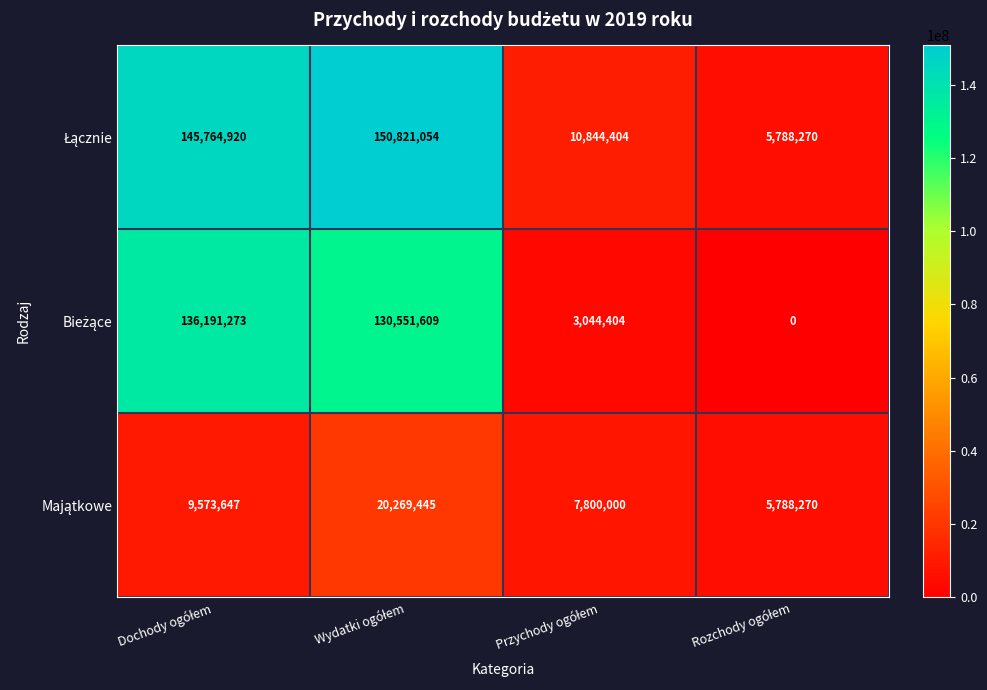

Between Rozchody ogółem and Wydatki ogółem, which is larger?

Wydatki ogółem